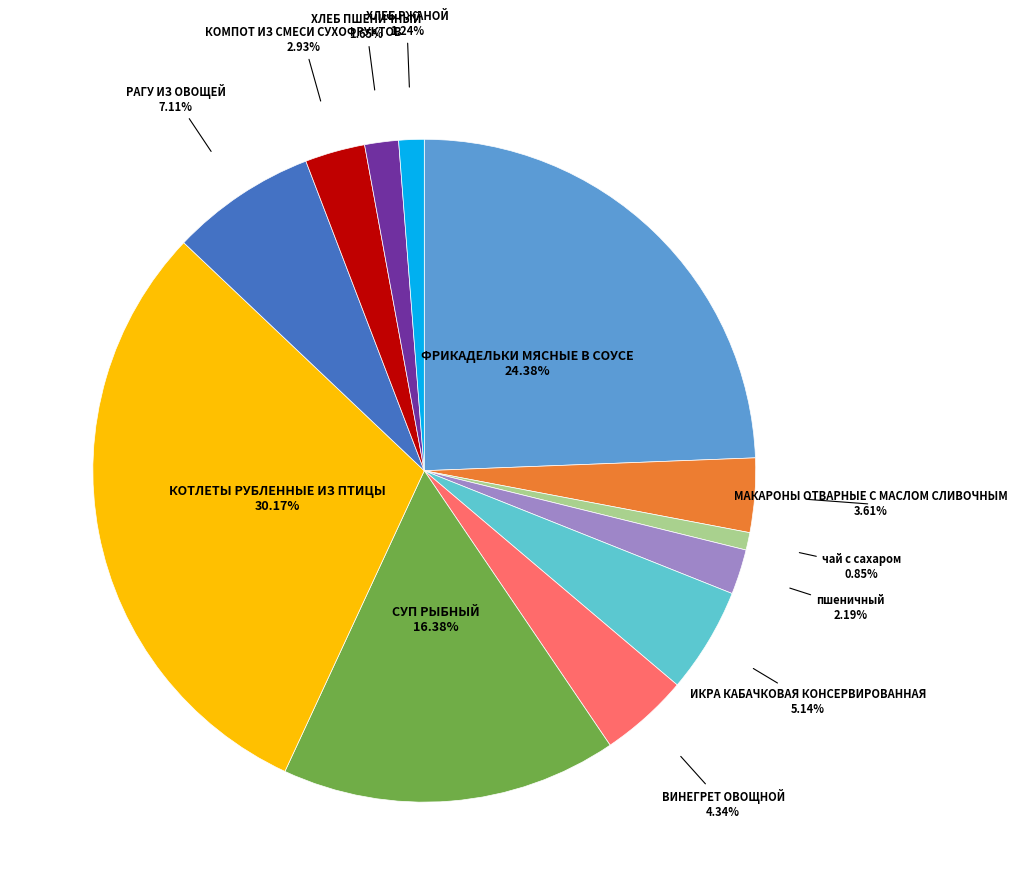

Is there a majority slice in this chart?

No